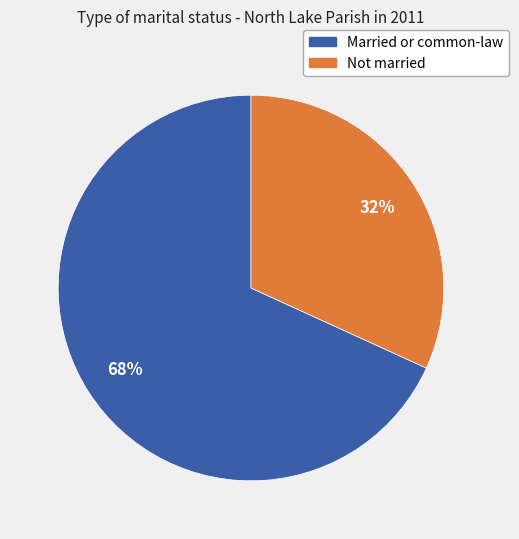

Count the number of slices in the pie.

2